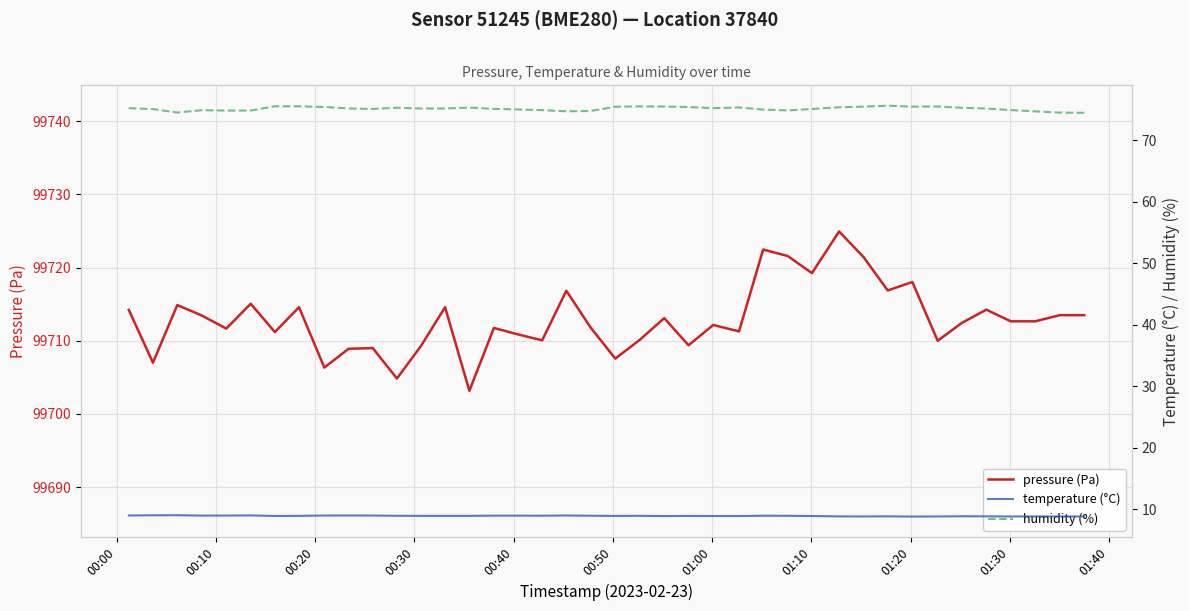

True or false: pressure (Pa) and temperature (°C) intersect in this chart.

False